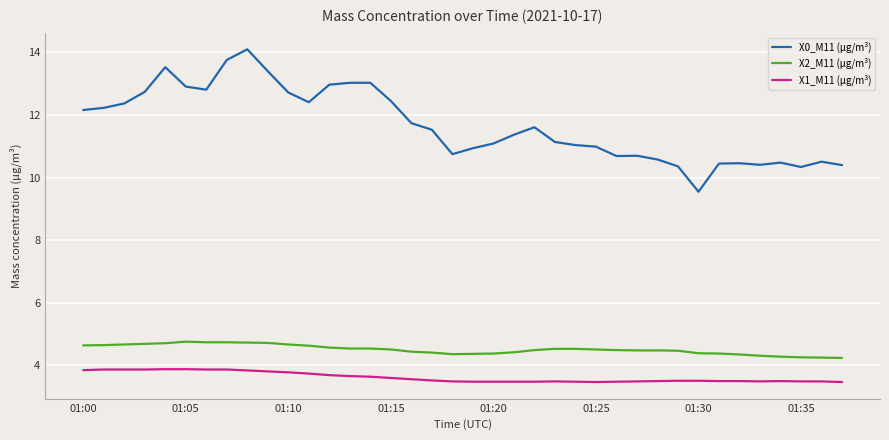

Which series has the widest spread of values?

X0_M11 (μg/m³)